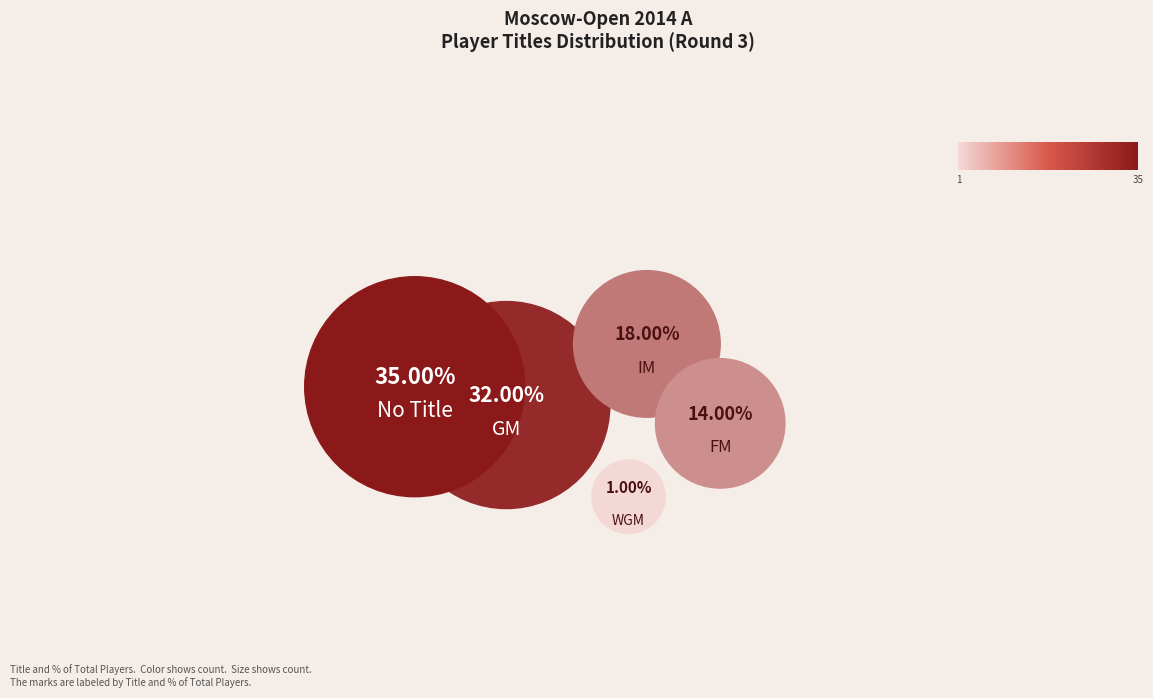

Is GM the majority of the pie?

No